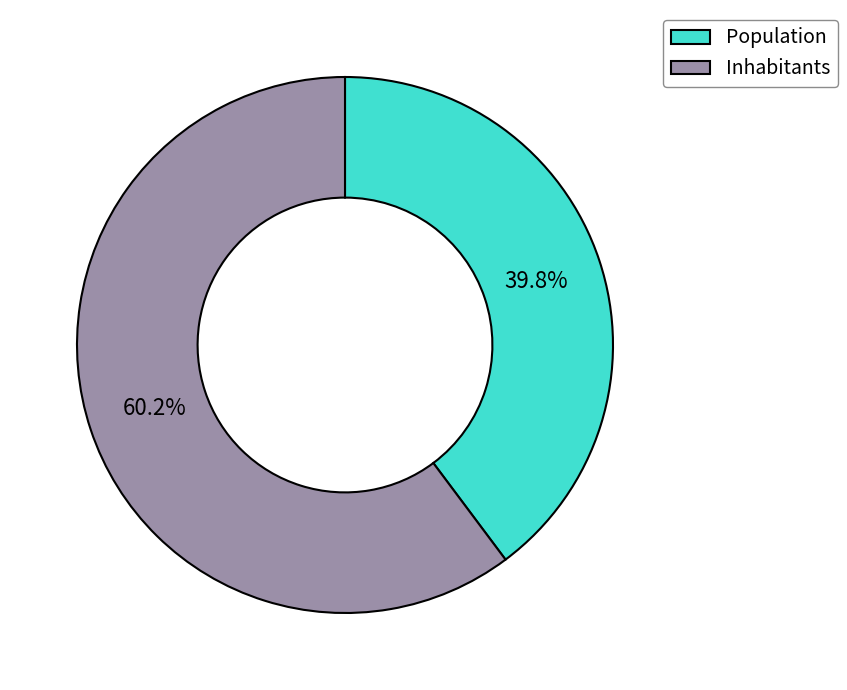

Count the number of slices in the pie.

2